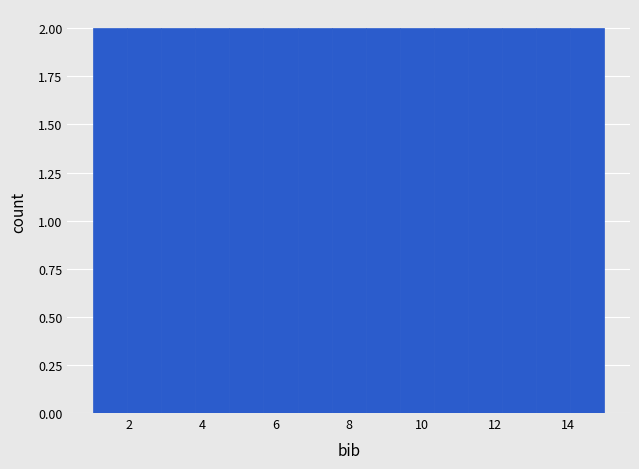

Reading left to right, transcribe this chart: for each bar, give the range it covers on the x-axis and its height. Neither the bar edges nor the heights are printed on the chart, so give them approximately, as read against the axes.

1.0 to 2.0: 2
2.0 to 2.8: 2
2.8 to 3.8: 2
3.8 to 4.8: 2
4.8 to 5.6: 2
5.6 to 6.6: 2
6.6 to 7.6: 2
7.6 to 8.4: 2
8.4 to 9.4: 2
9.4 to 10.4: 2
10.4 to 11.2: 2
11.2 to 12.2: 2
12.2 to 13.2: 2
13.2 to 14.0: 2
14.0 to 15.0: 2